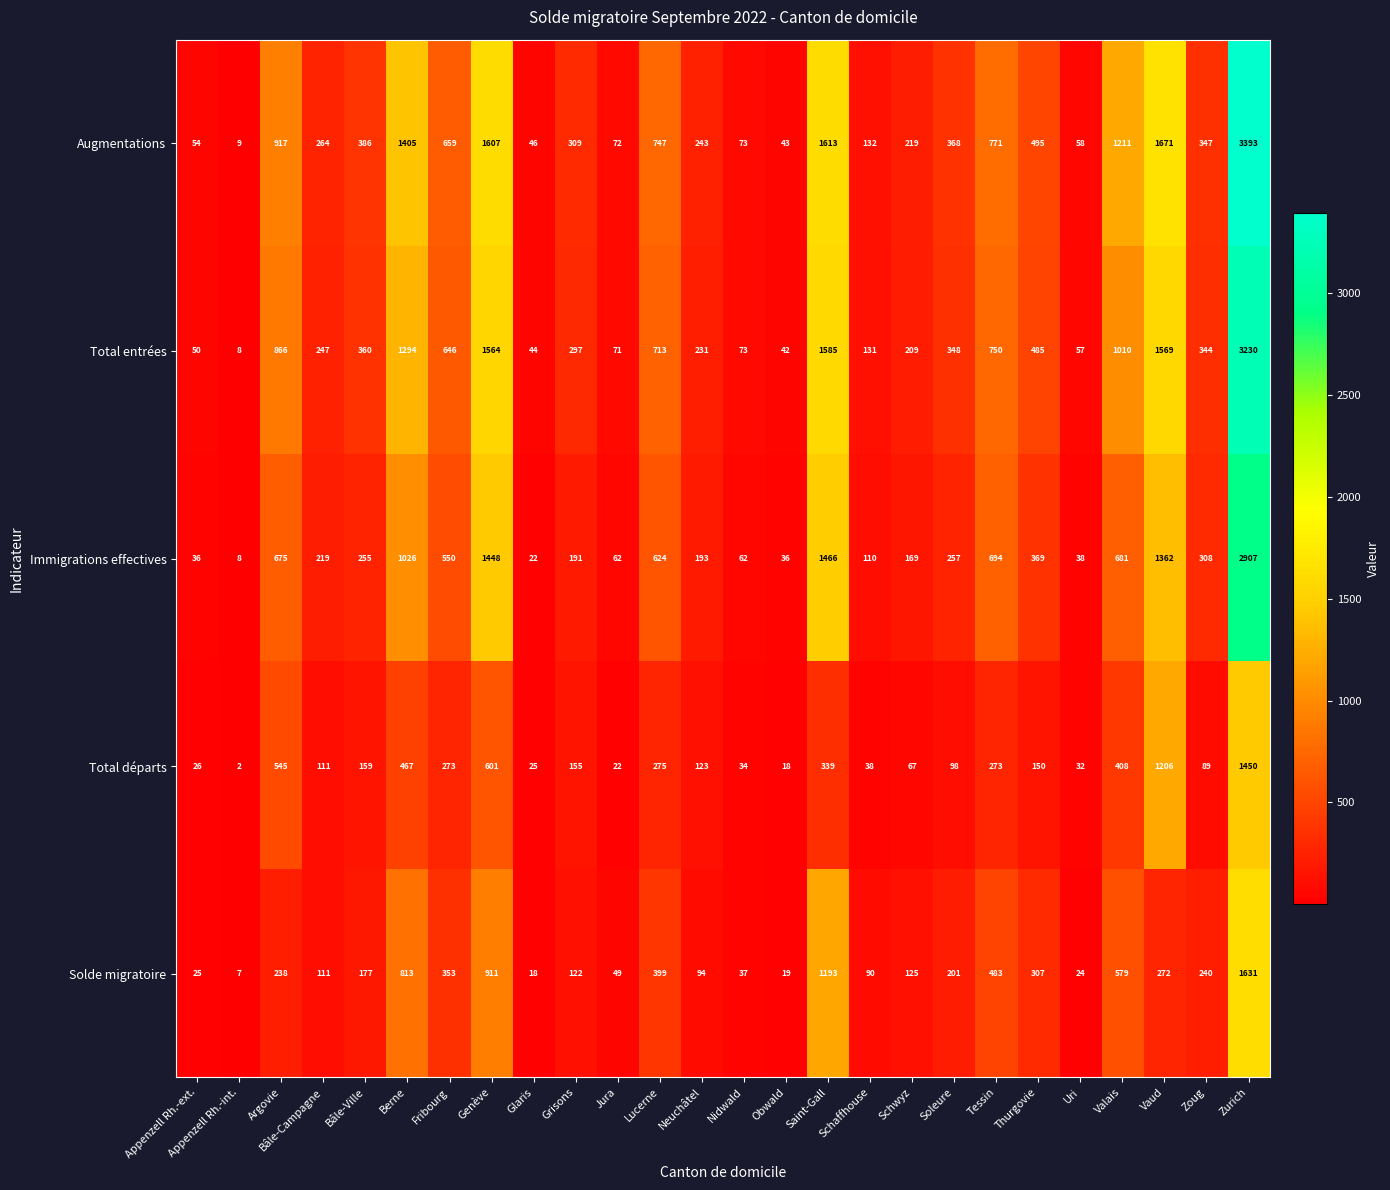

What is the average value of the Total départs series?

269